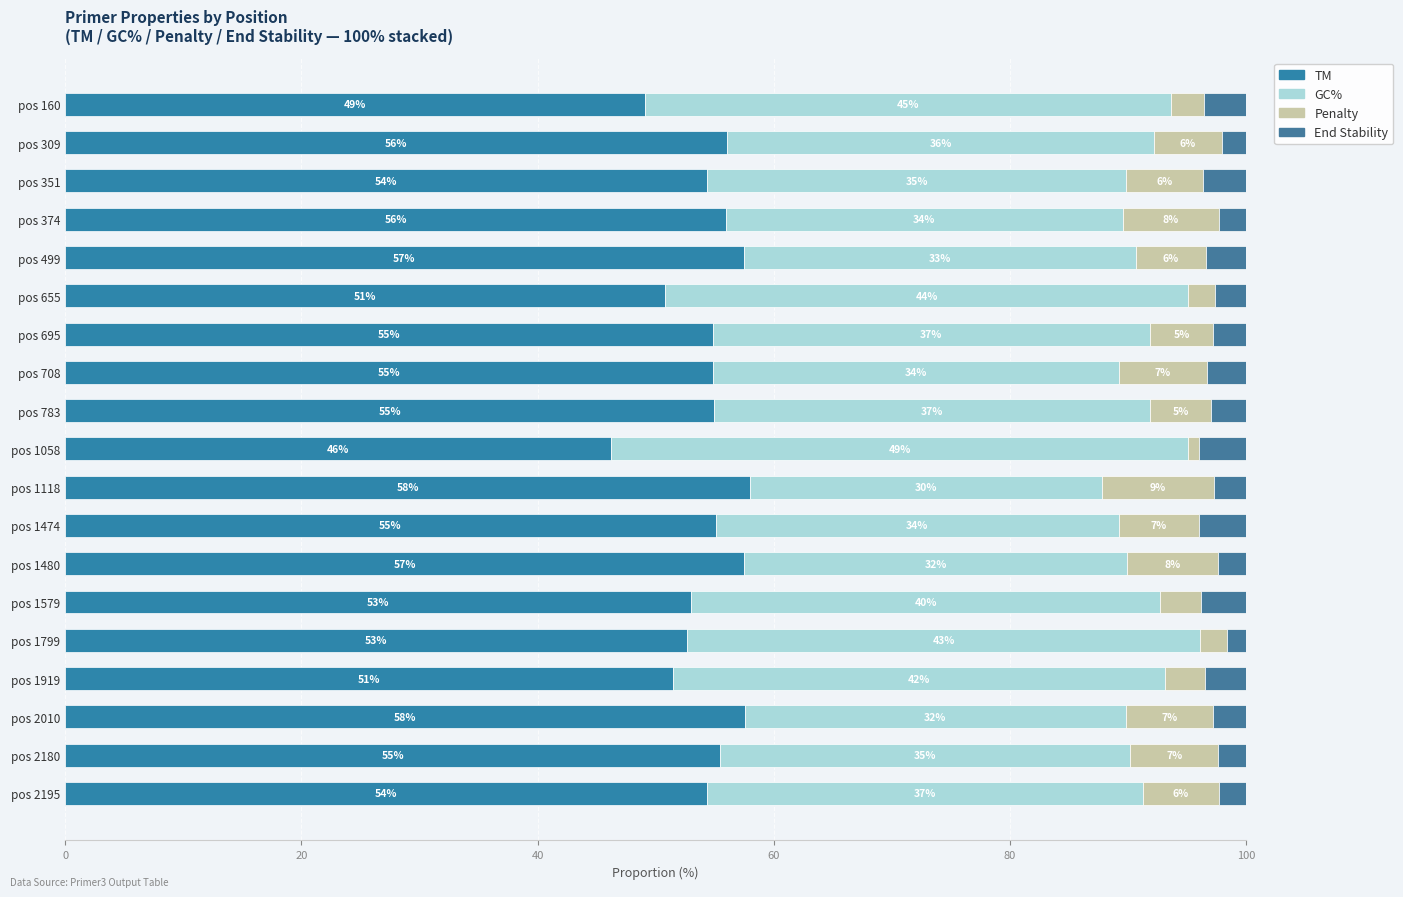

What is the average value of the TM series?

54.2